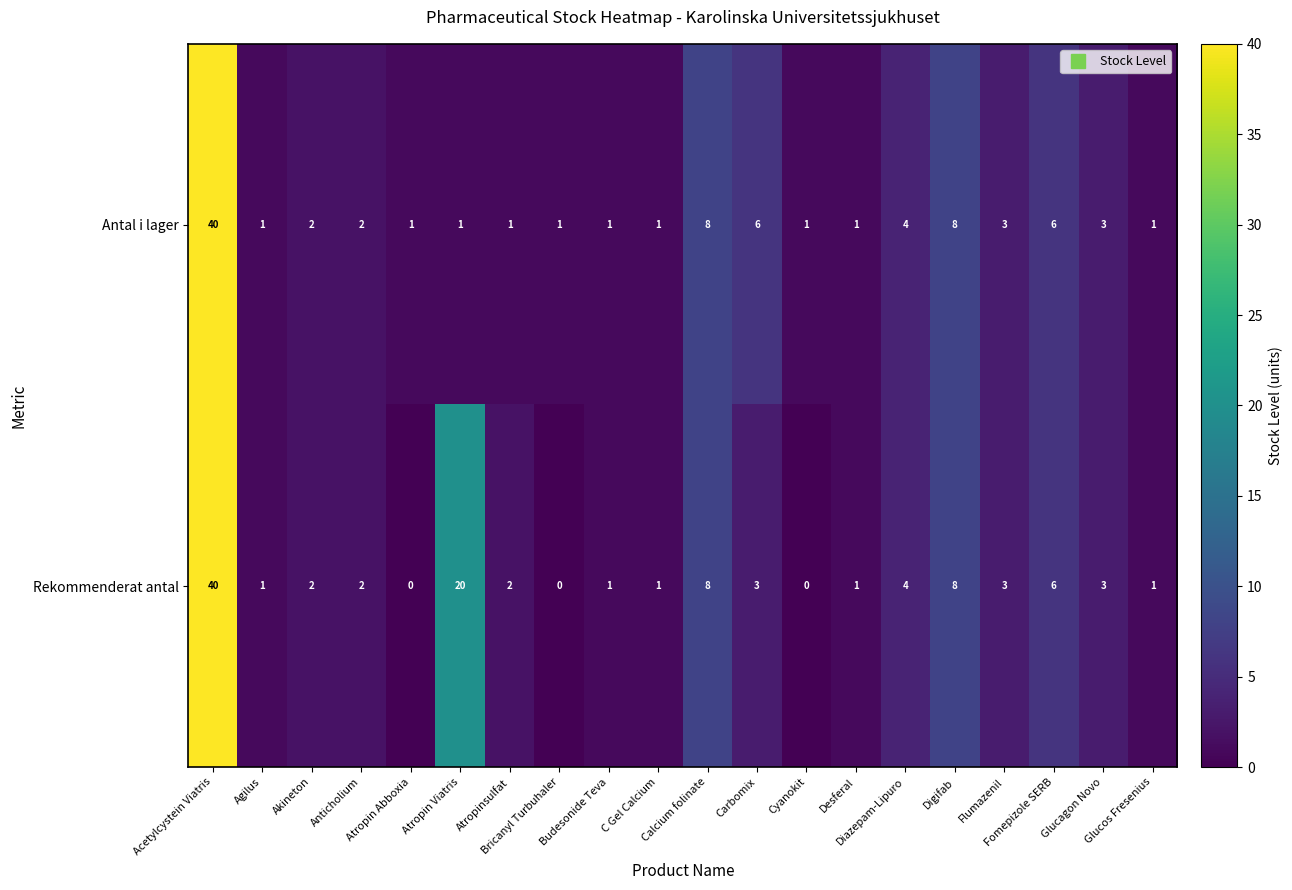

What is the sum of all Antal i lager values?

92